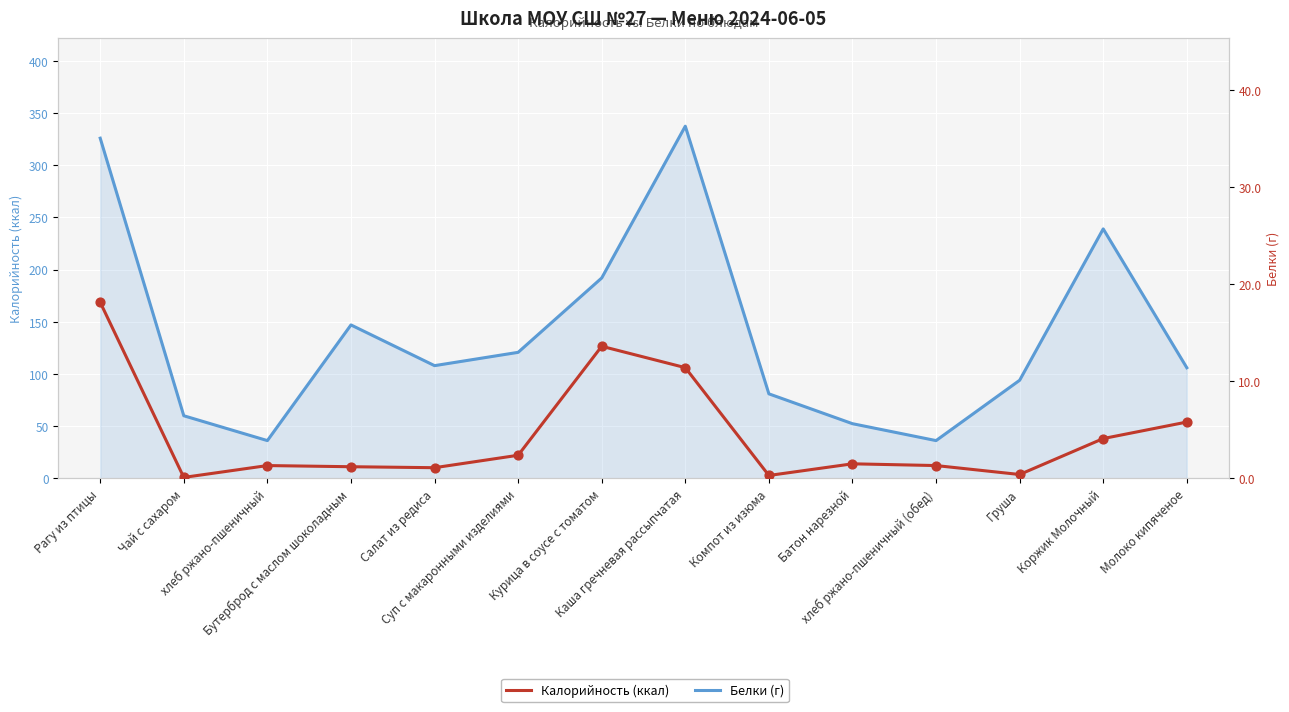

At how many categories does at least one series exceed 197?

3